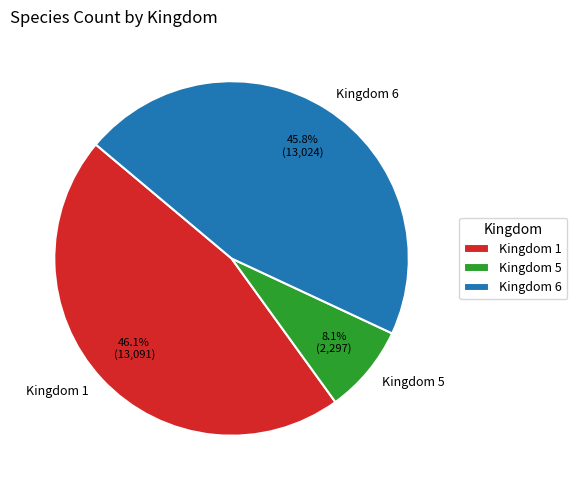

Which has a higher value, Kingdom 5 or Kingdom 1?

Kingdom 1